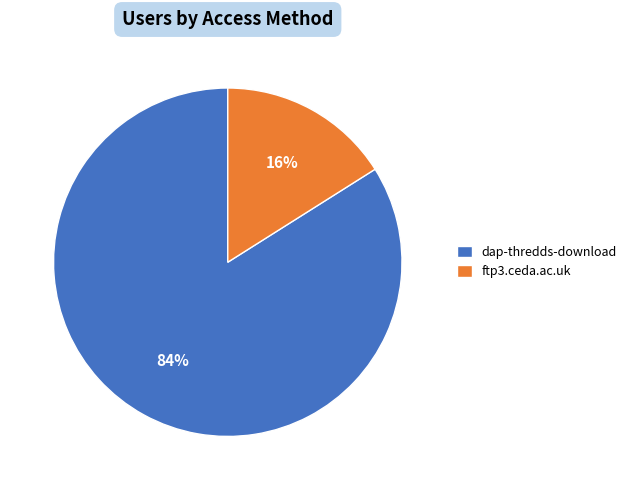

To the nearest percent, what is the average slice percentage?

50%